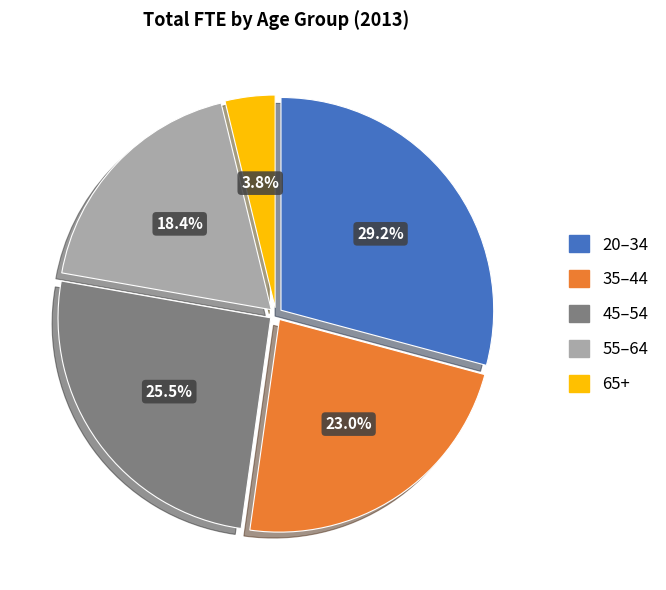

Rank the categories by value from lowest to highest.

65+, 55–64, 35–44, 45–54, 20–34